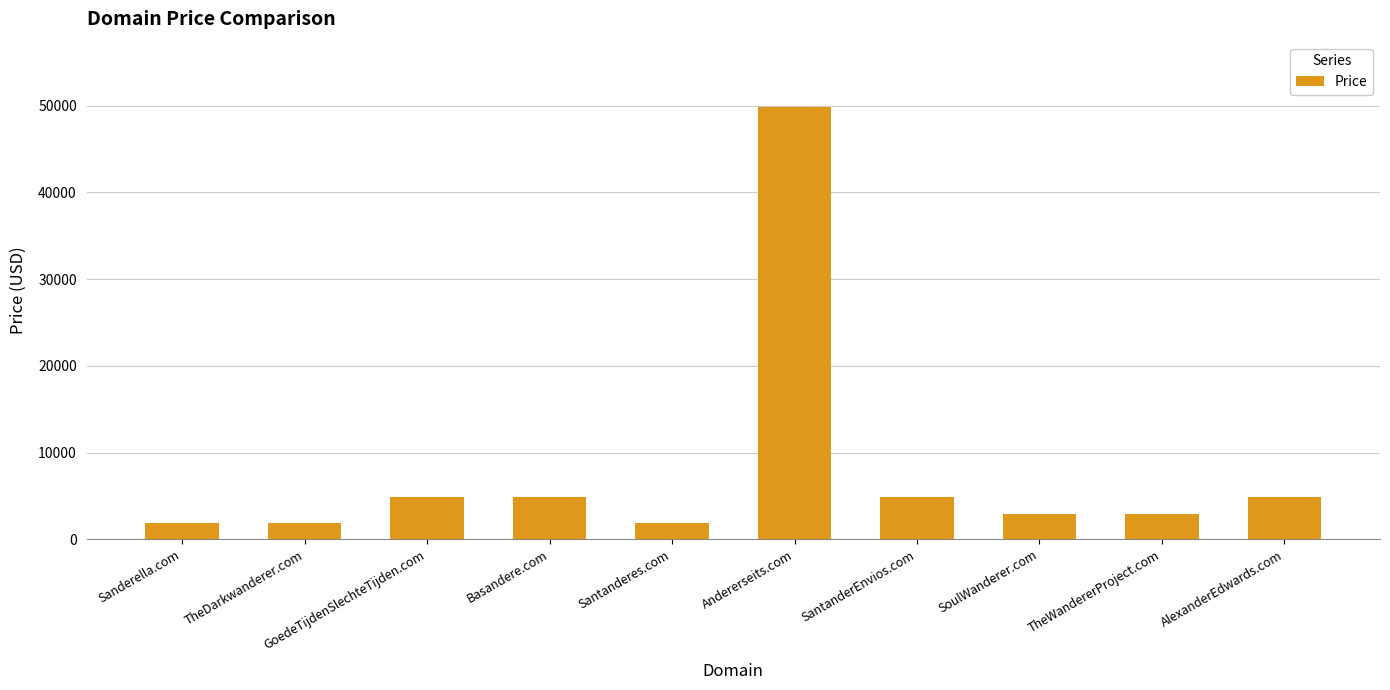

What is the maximum value shown in the chart?

49888